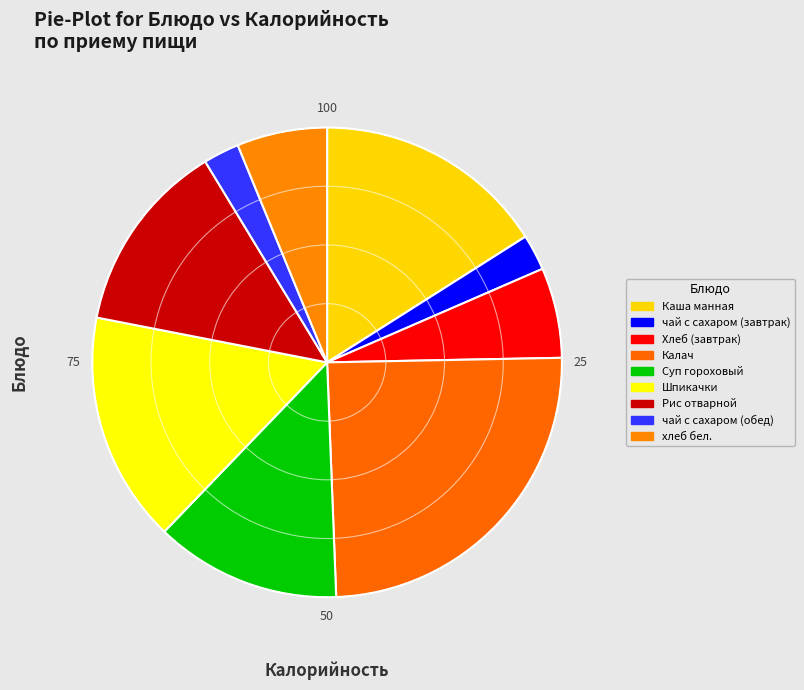

How many segments does this pie chart have?

9